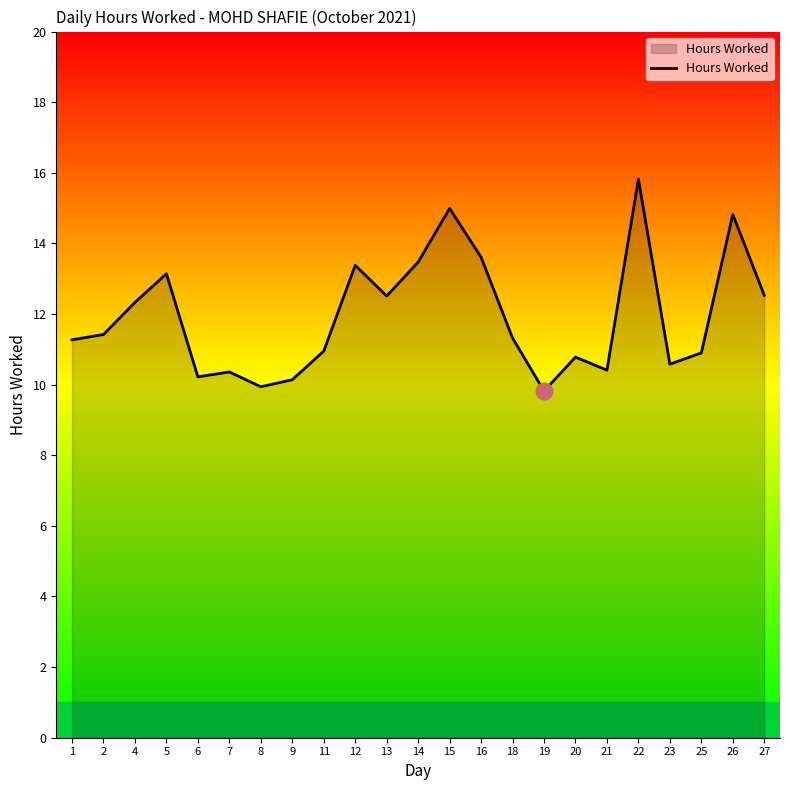

What is the minimum value shown in the chart?

9.8